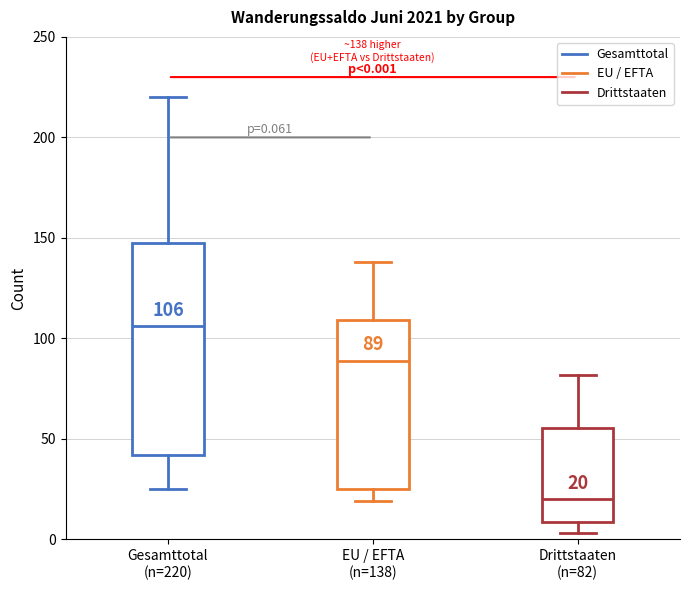

Comparing the boxes themselves (not the whiskers), which one is the tallest?

Gesamttotal (n=220)